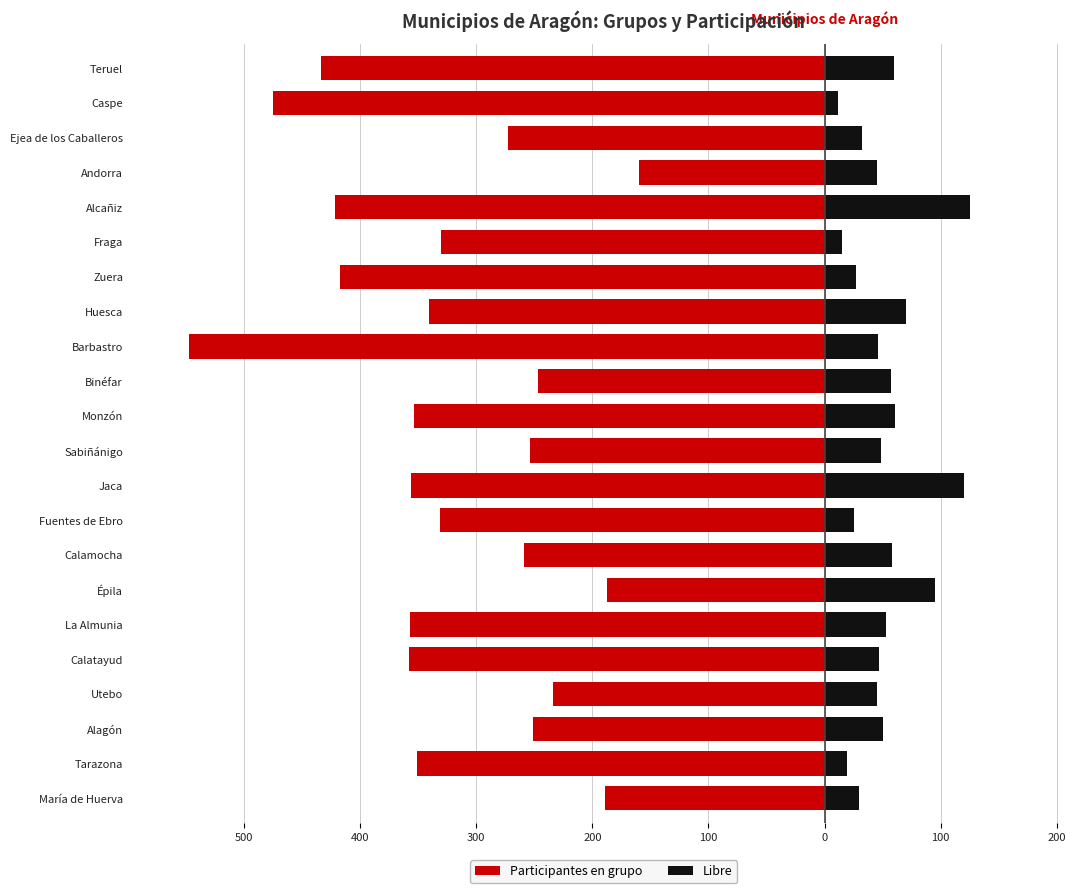

What is the average value of the Libre series?

52